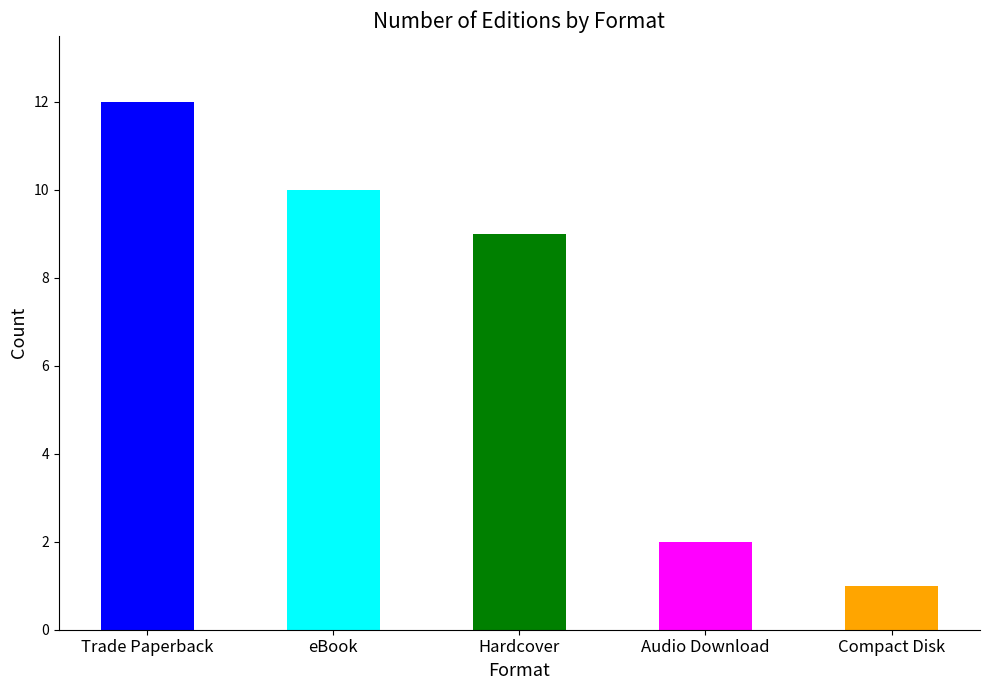

What is the average value?

7